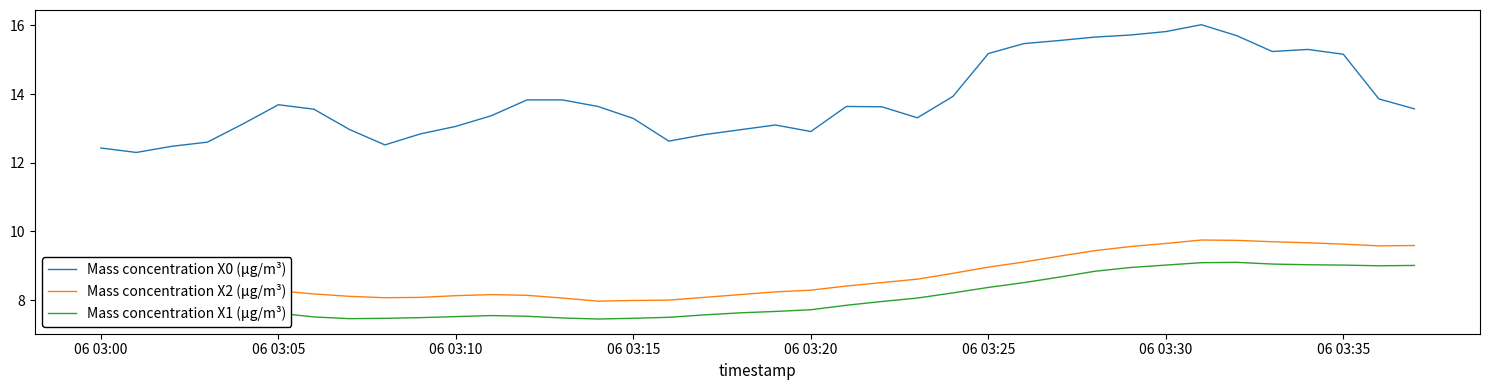

True or false: Mass concentration X0 (μg/m³) and Mass concentration X2 (μg/m³) intersect in this chart.

False